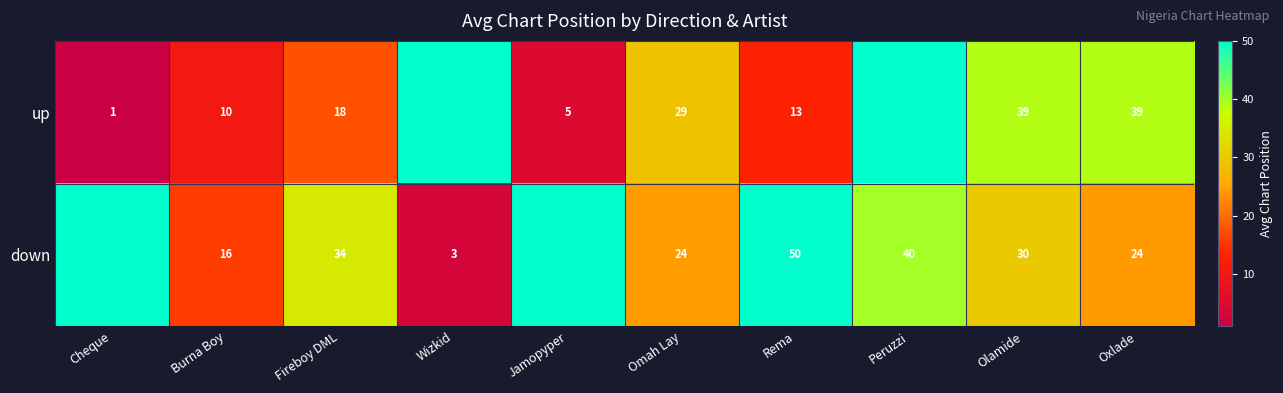

The value of down at Rema is 22.9. True or false?

False